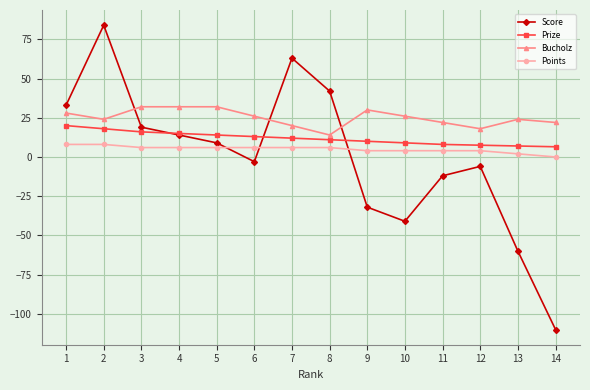

Rank the series by their maximum value, from lowest to highest.

Points, Prize, Bucholz, Score